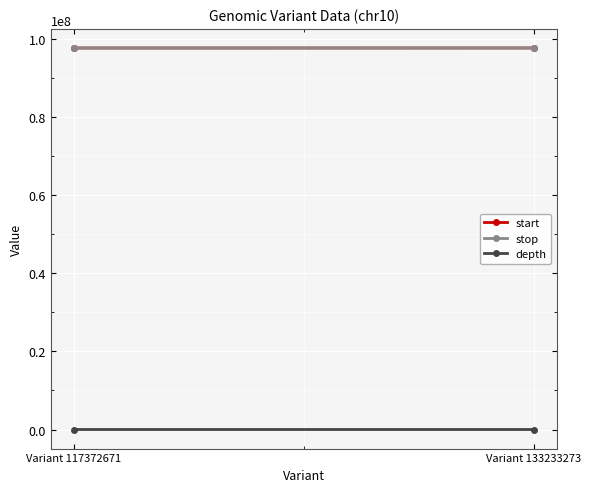

What is the average value of the depth series?

44